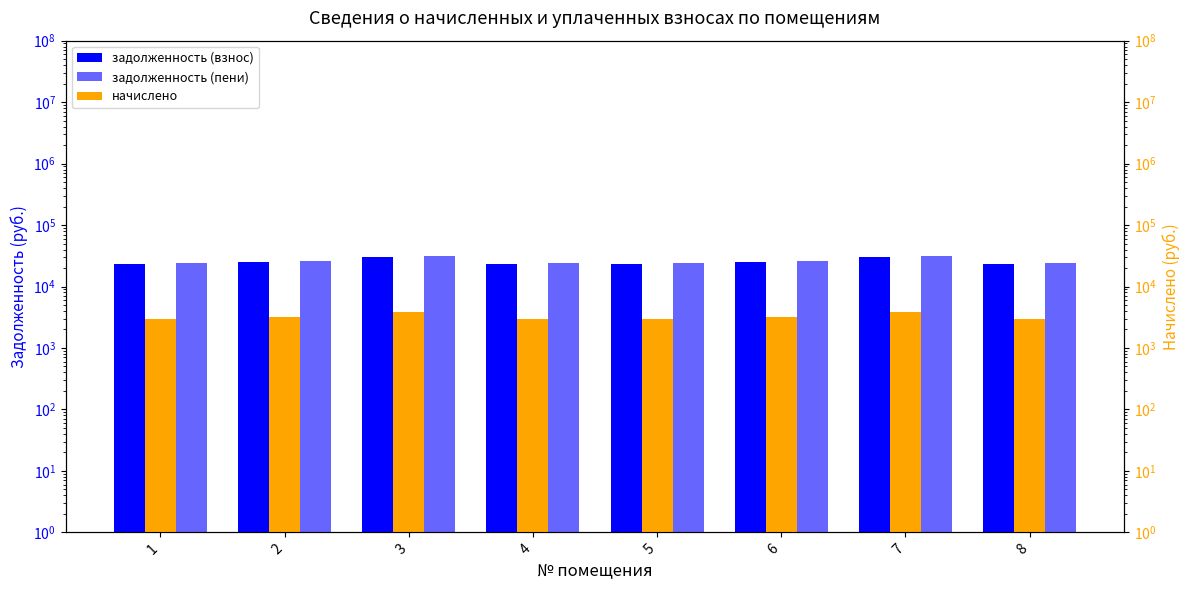

Where is начислено nearest to the value 3436?

2